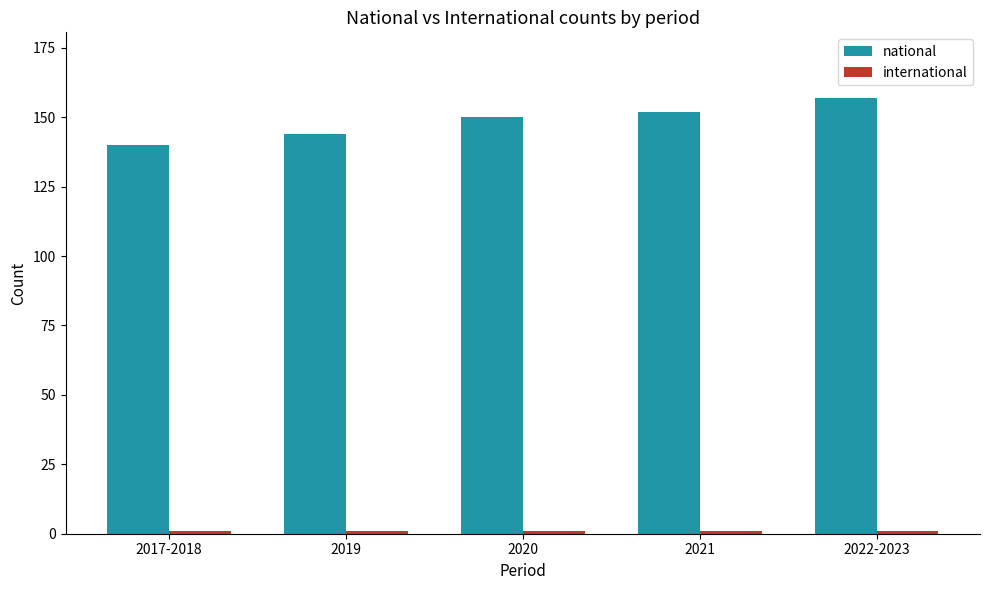

How many distinct data groups are displayed?

2